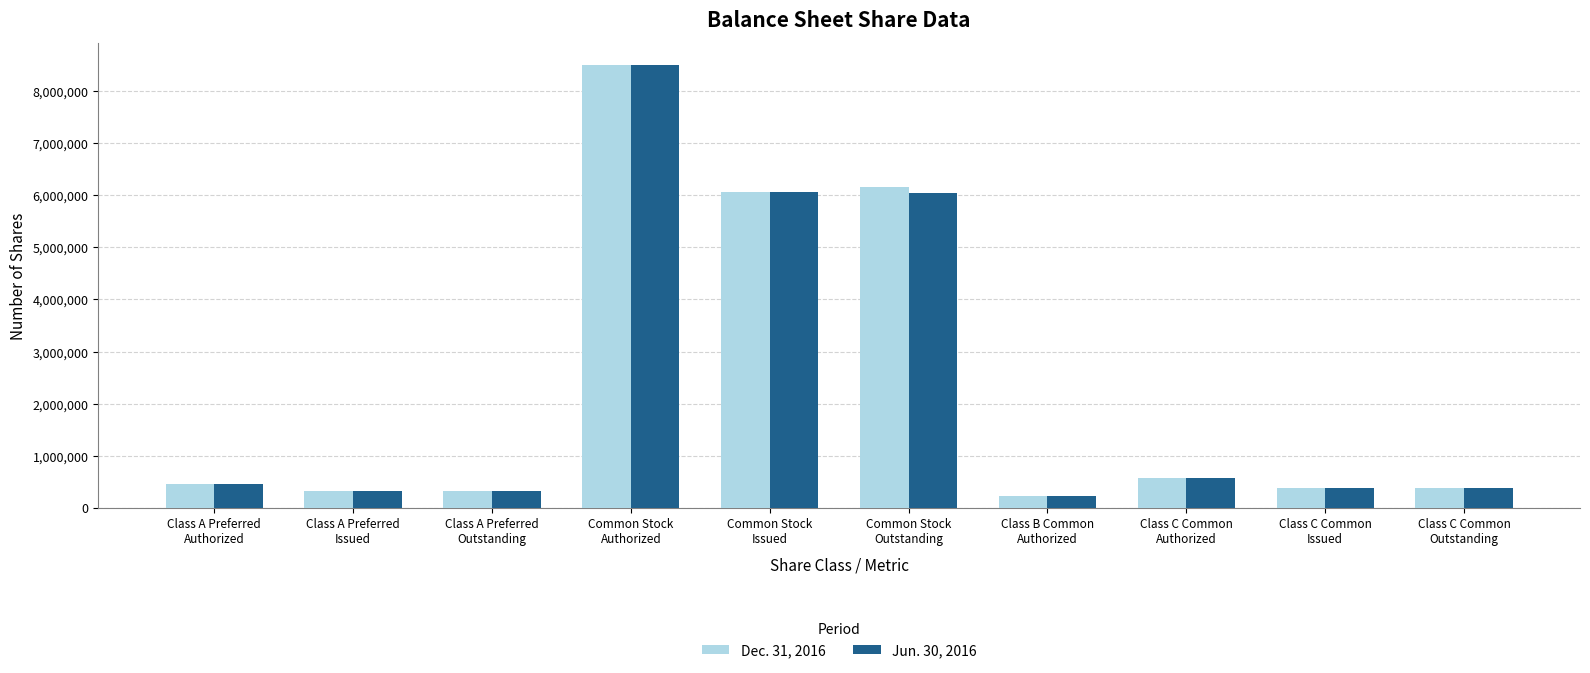

What are all the series names shown in the legend?

Dec. 31, 2016, Jun. 30, 2016